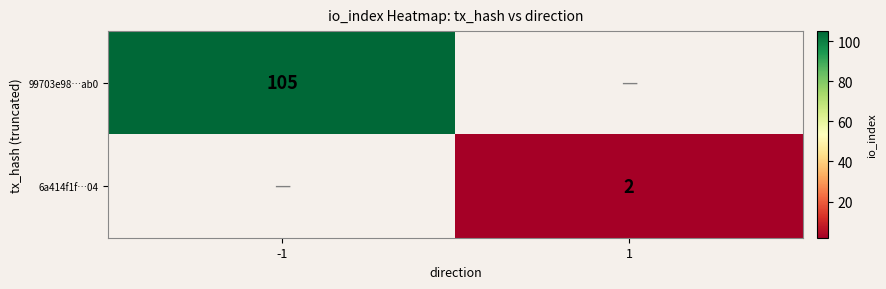

Is it true that 99703e98…ab0 equals 105 at -1?

True